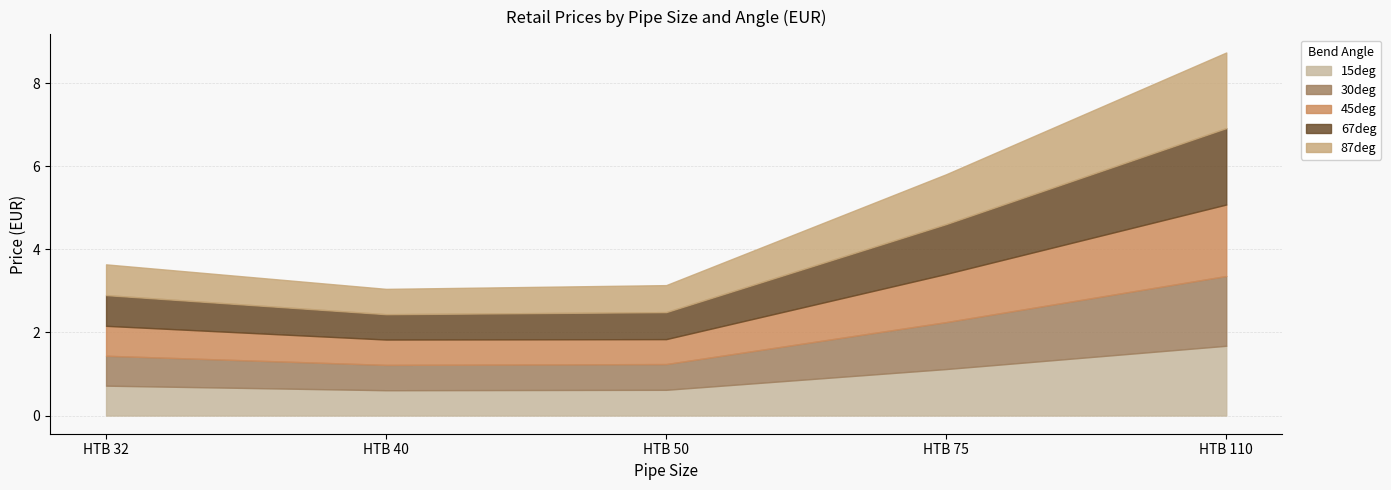

What is the sum of the 45deg values at HTB 32 and HTB 50?

1.3